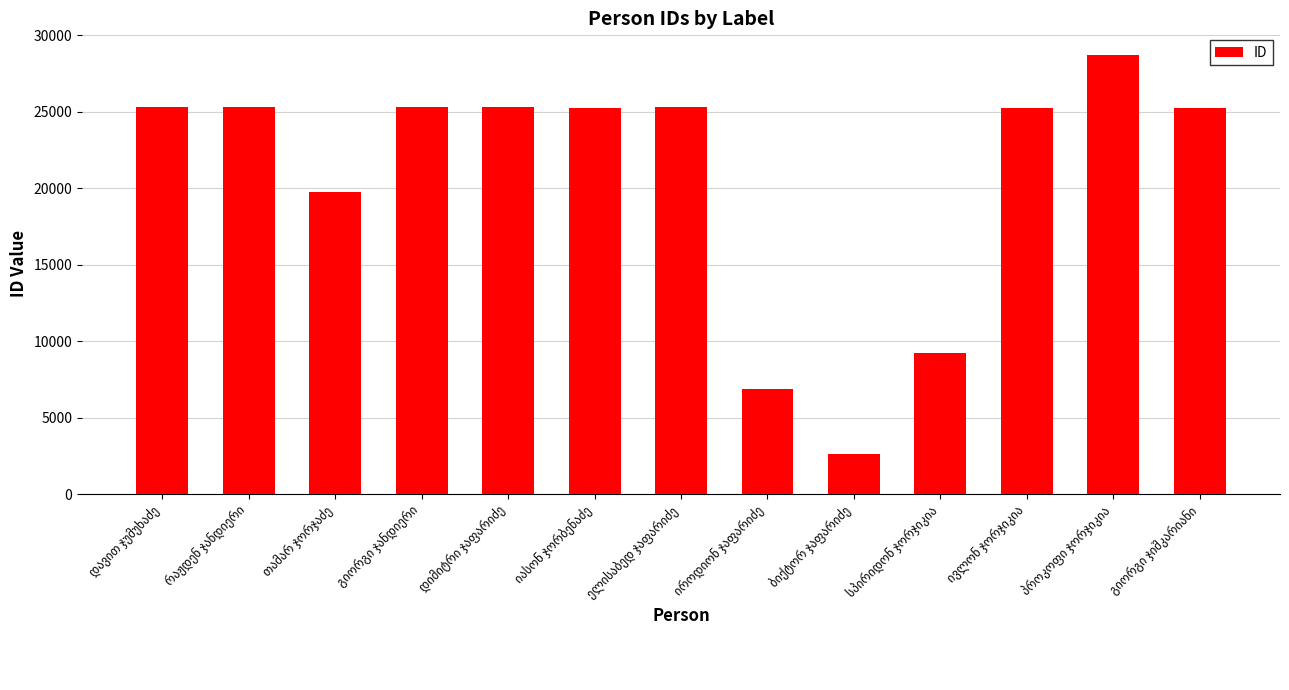

What is the maximum value shown in the chart?

28676